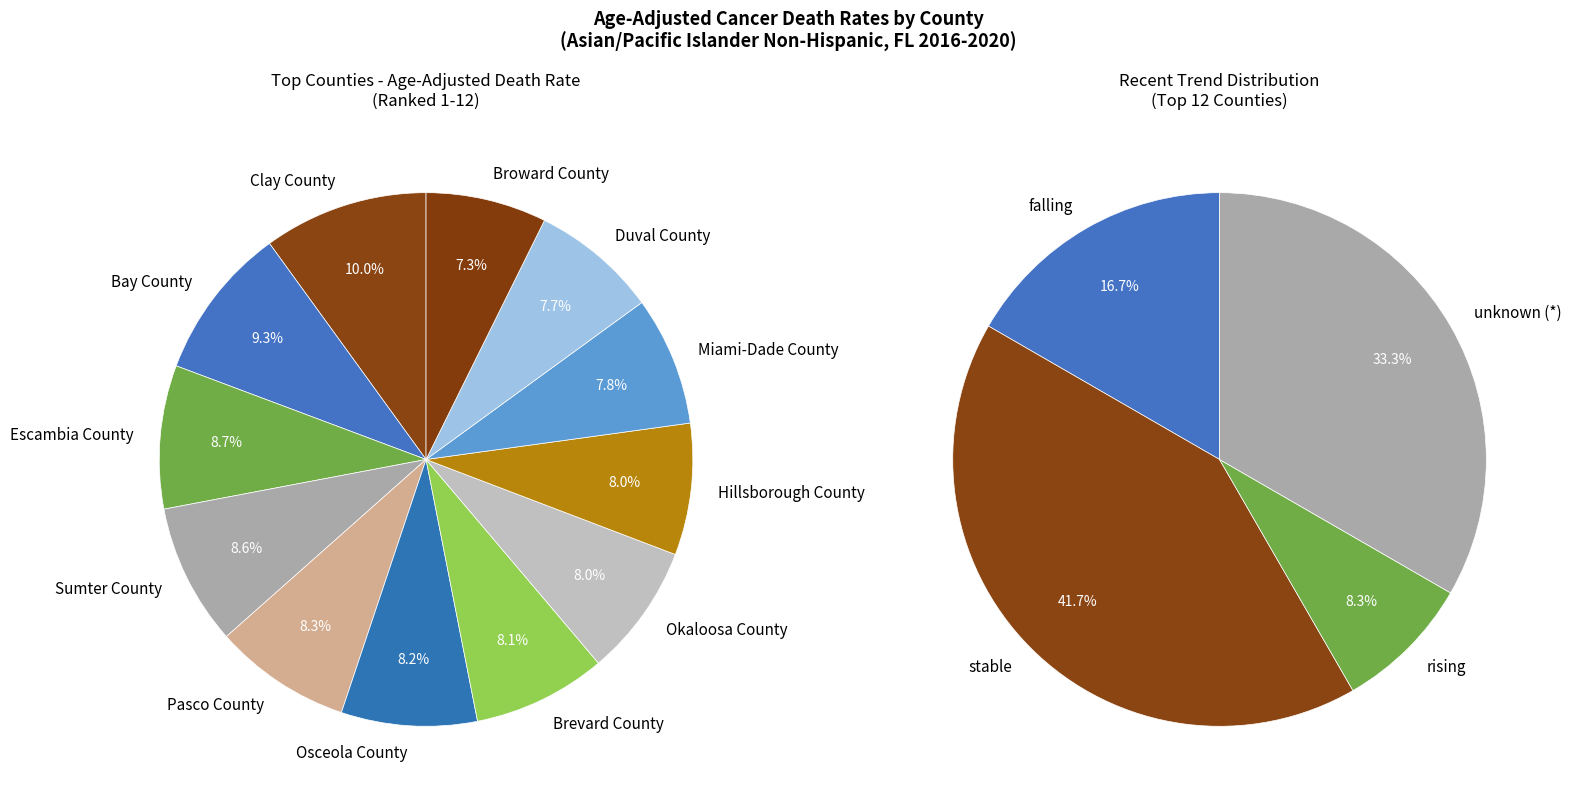

What is the total percentage of Sumter County and Pasco County?

16.9%